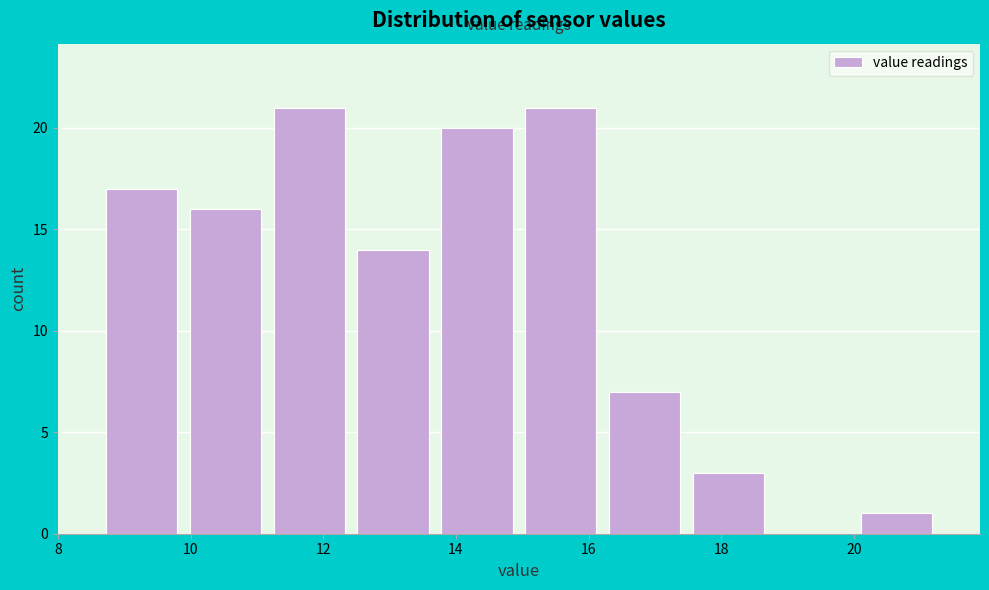

Reading left to right, transcribe this chart: for each bar, give the range it covers on the x-axis and its height. Neither the bar edges nor the heights are printed on the chart, so give them approximately, as read against the axes.

8.6 to 9.8: 17
9.8 to 11.2: 16
11.2 to 12.4: 21
12.4 to 13.6: 14
13.6 to 15.0: 20
15.0 to 16.2: 21
16.2 to 17.4: 7
17.4 to 18.8: 3
18.8 to 20.0: 0
20.0 to 21.2: 1